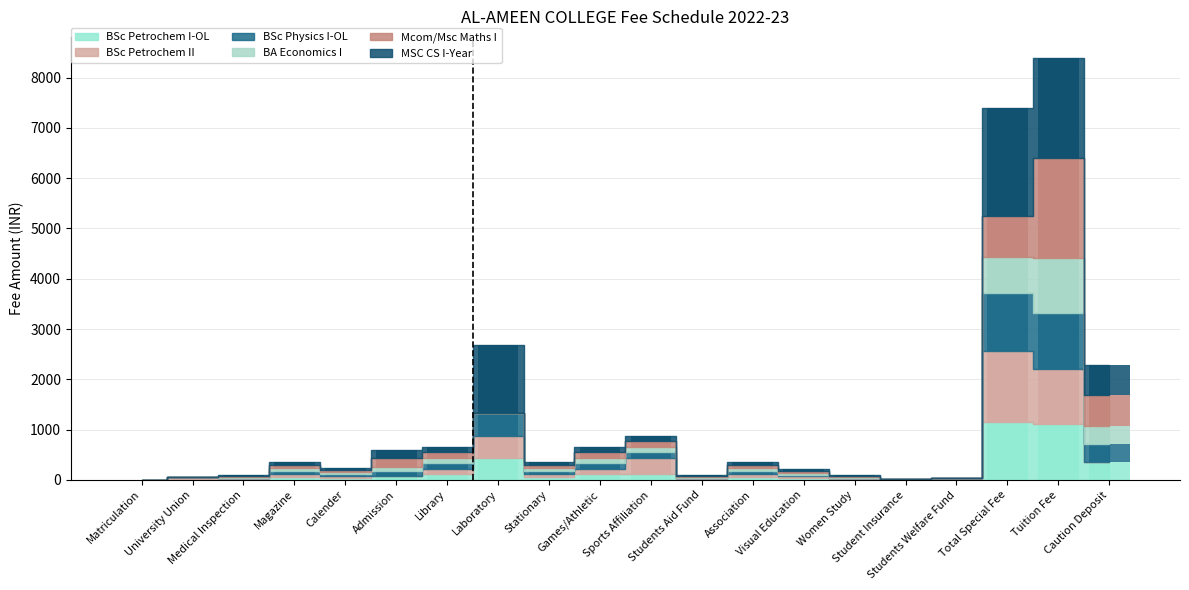

Reading left to right, transcribe all the data shown in this chart.

BSc Petrochem I-OL: Matriculation=0	University Union=0	Medical Inspection=15	Magazine=60	Calender=40	Admission=85	Library=110	Laboratory=440	Stationary=60	Games/Athletic=110	Sports Affiliation=110	Students Aid Fund=15	Association=60	Visual Education=35	Women Study=15	Student Insurance=0	Students Welfare Fund=0	Total Special Fee=1155	Tuition Fee=1105	Caution Deposit=360
BSc Petrochem II: Matriculation=0	University Union=60	Medical Inspection=15	Magazine=60	Calender=40	Admission=0	Library=110	Laboratory=440	Stationary=60	Games/Athletic=110	Sports Affiliation=330	Students Aid Fund=15	Association=60	Visual Education=35	Women Study=15	Student Insurance=25	Students Welfare Fund=40	Total Special Fee=1415	Tuition Fee=1105	Caution Deposit=0
BSc Physics I-OL: Matriculation=0	University Union=0	Medical Inspection=15	Magazine=60	Calender=40	Admission=85	Library=110	Laboratory=440	Stationary=60	Games/Athletic=110	Sports Affiliation=110	Students Aid Fund=15	Association=60	Visual Education=35	Women Study=15	Student Insurance=0	Students Welfare Fund=0	Total Special Fee=1155	Tuition Fee=1105	Caution Deposit=360
BA Economics I: Matriculation=0	University Union=0	Medical Inspection=15	Magazine=60	Calender=40	Admission=85	Library=110	Laboratory=0	Stationary=60	Games/Athletic=110	Sports Affiliation=110	Students Aid Fund=15	Association=60	Visual Education=35	Women Study=15	Student Insurance=0	Students Welfare Fund=0	Total Special Fee=715	Tuition Fee=1105	Caution Deposit=360
Mcom/Msc Maths I: Matriculation=0	University Union=0	Medical Inspection=15	Magazine=60	Calender=40	Admission=170	Library=110	Laboratory=0	Stationary=60	Games/Athletic=110	Sports Affiliation=110	Students Aid Fund=15	Association=60	Visual Education=35	Women Study=15	Student Insurance=0	Students Welfare Fund=0	Total Special Fee=800	Tuition Fee=1985	Caution Deposit=600
MSC CS I-Year: Matriculation=0	University Union=0	Medical Inspection=15	Magazine=60	Calender=40	Admission=170	Library=110	Laboratory=1360	Stationary=60	Games/Athletic=110	Sports Affiliation=110	Students Aid Fund=15	Association=60	Visual Education=35	Women Study=15	Student Insurance=0	Students Welfare Fund=0	Total Special Fee=2160	Tuition Fee=1985	Caution Deposit=600